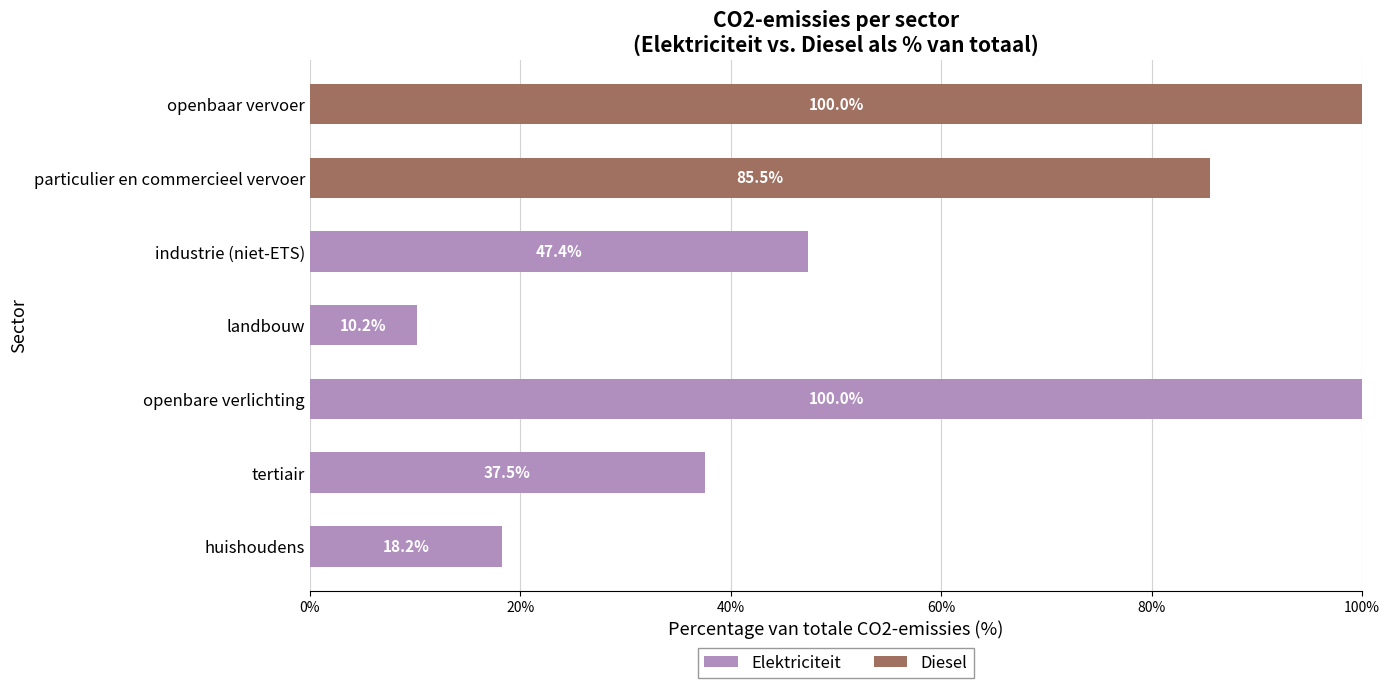

What is the total value across all series at tertiair?

37.5